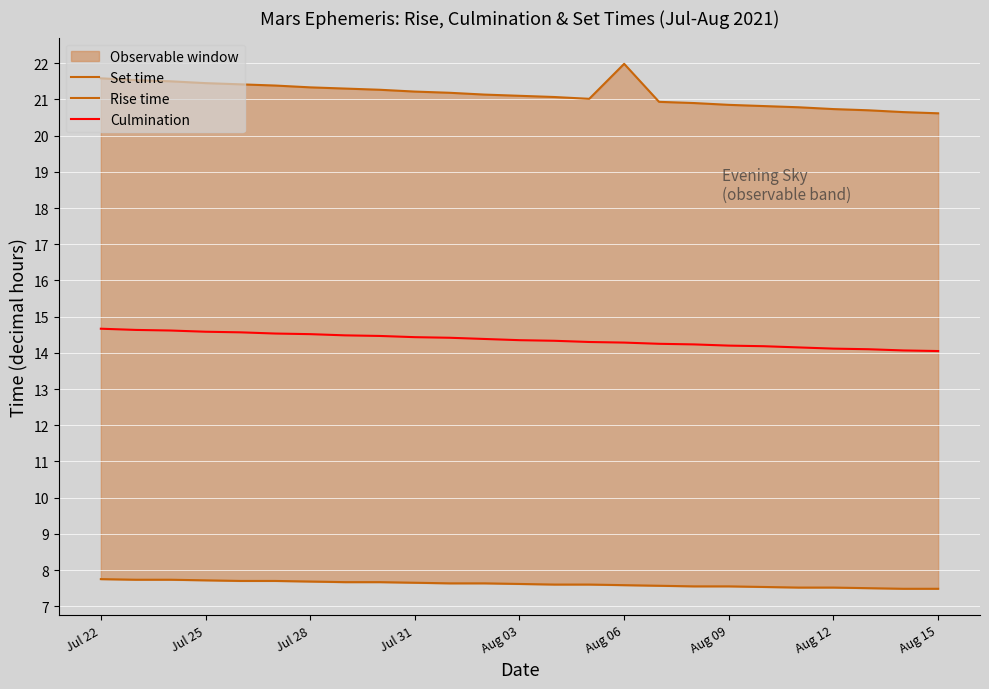

What is the maximum value for Rise time?

7.8